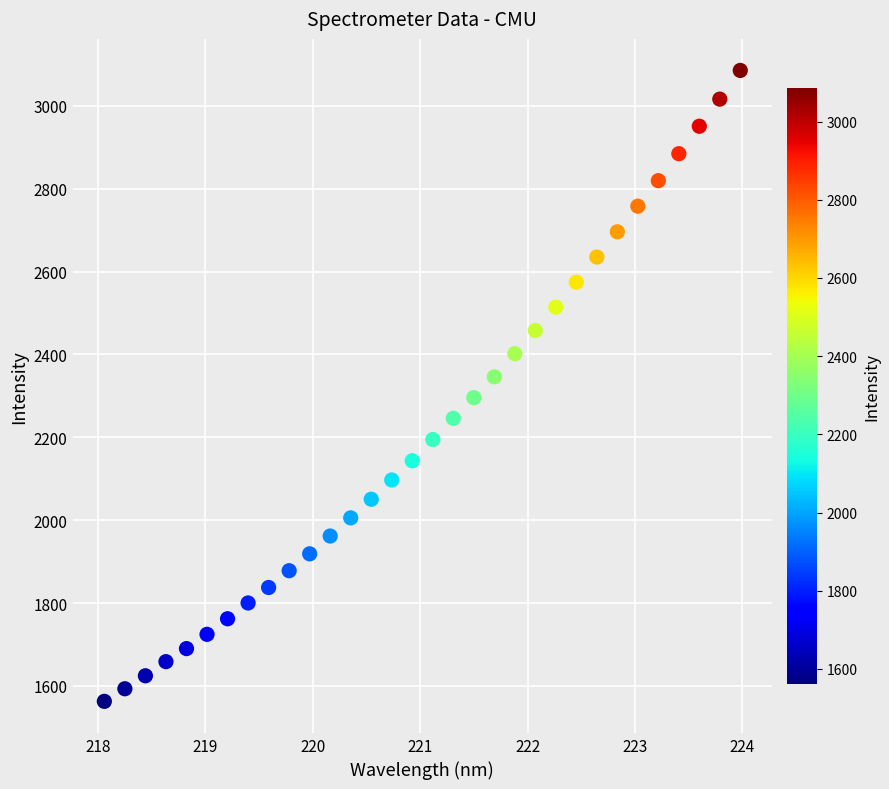

What is the range of X values (max minus min)?

5.9